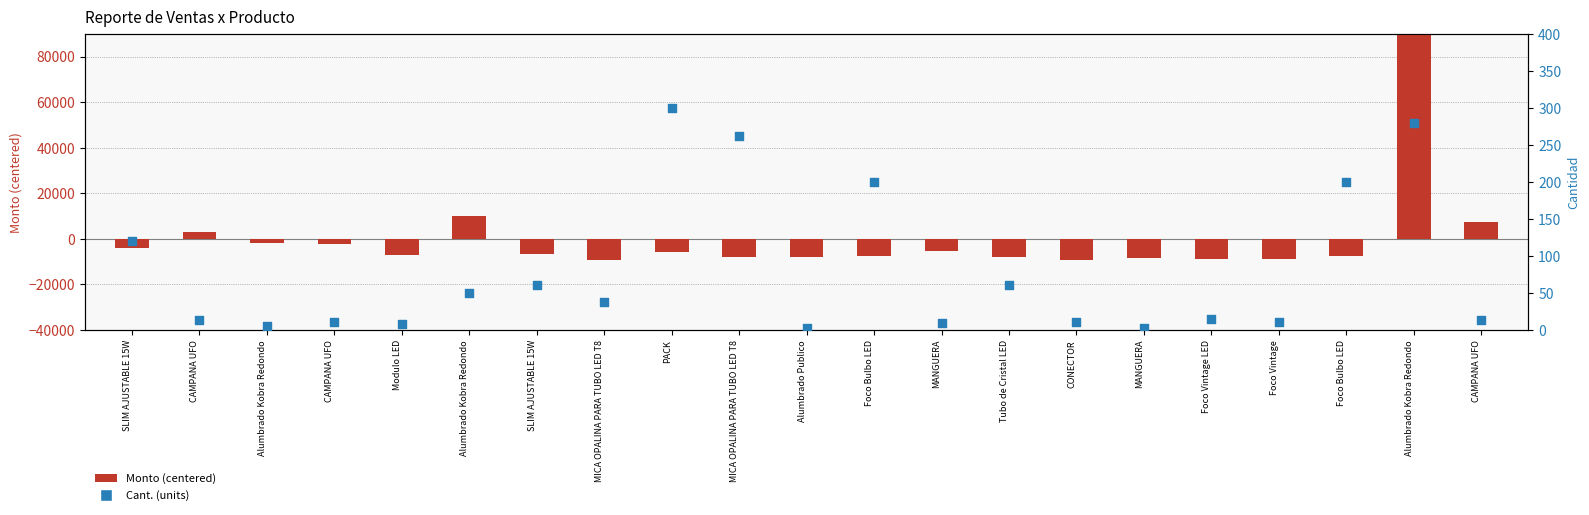

At how many categories does at least one series exceed 33973?

1